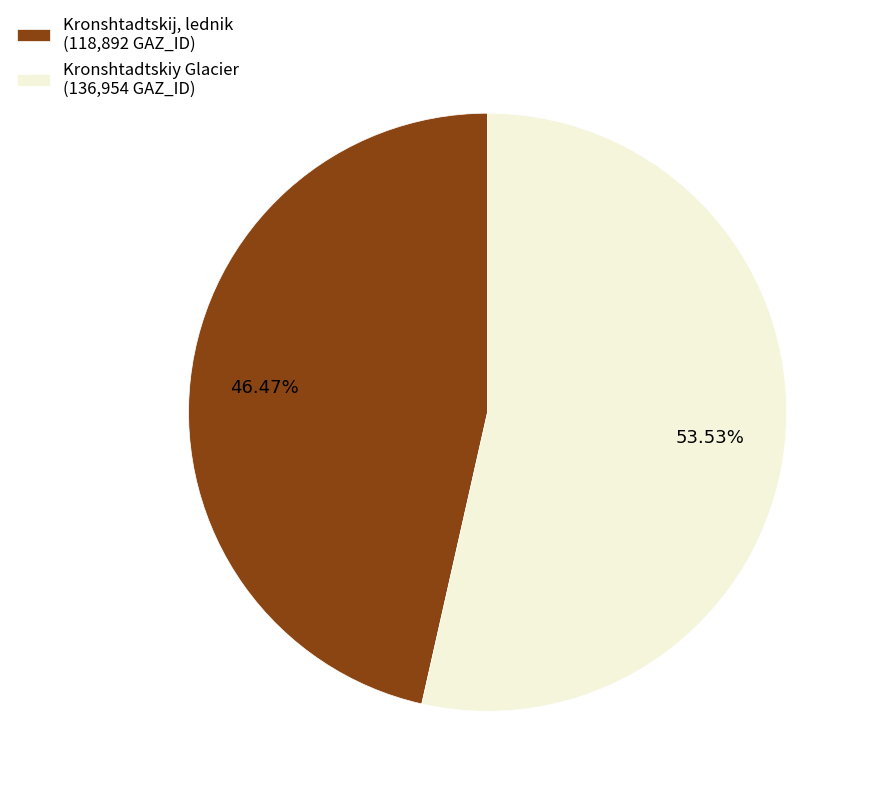

True or false: Kronshtadtskiy Glacier accounts for 47% of the total.

False